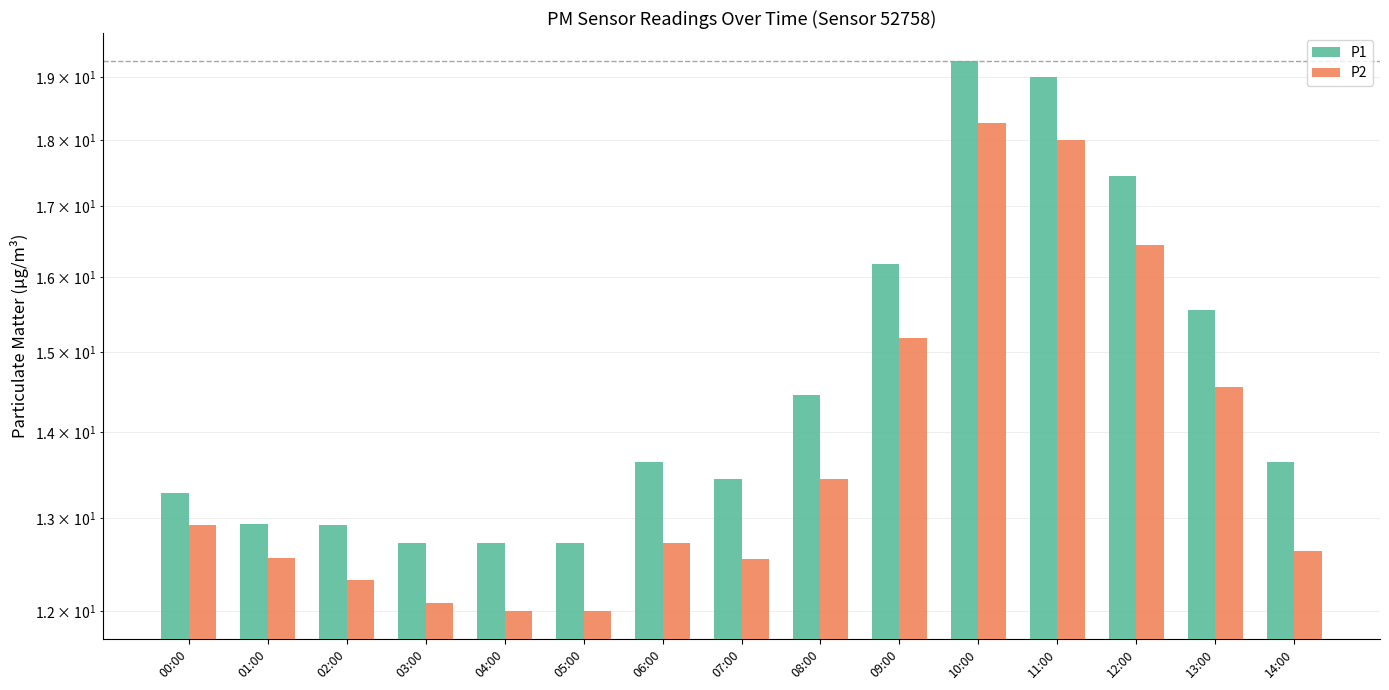

What is the difference between the maximum and minimum values in the P1 series?

6.5